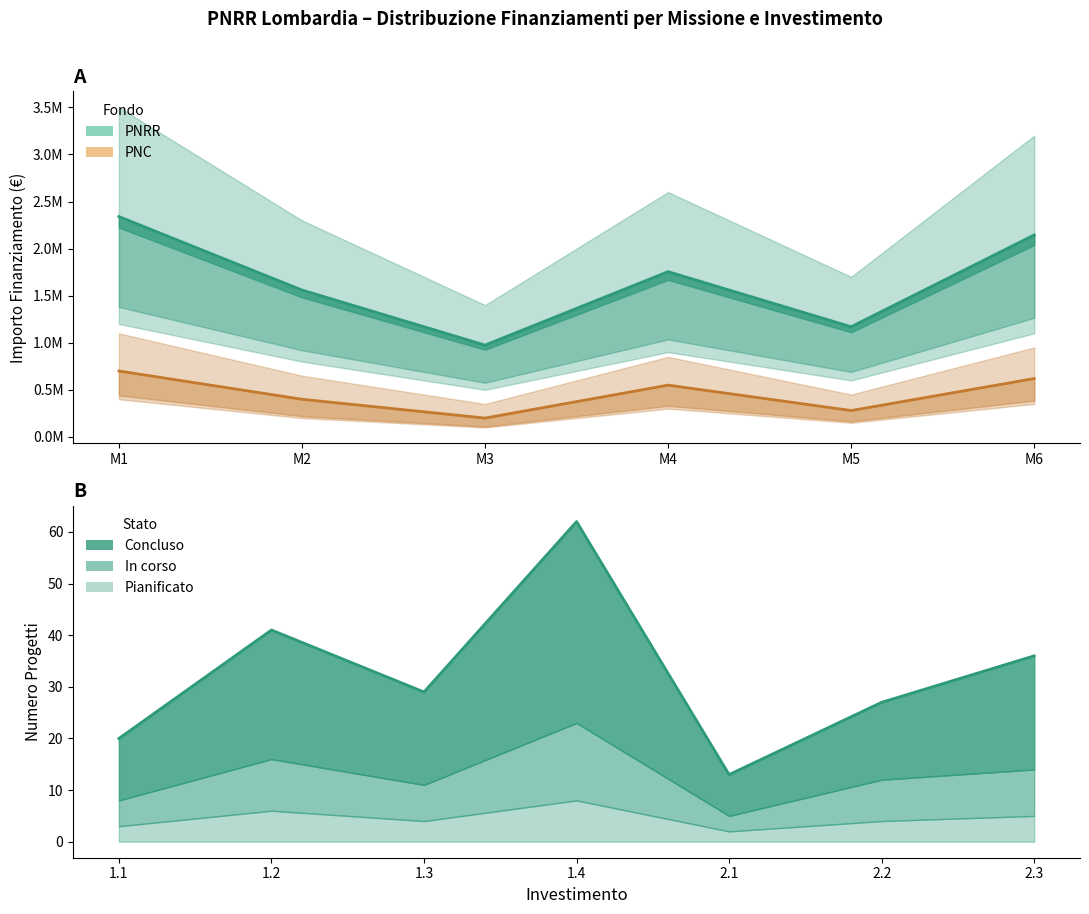

Is it true that PNC (median) equals 88478 at M5?

False